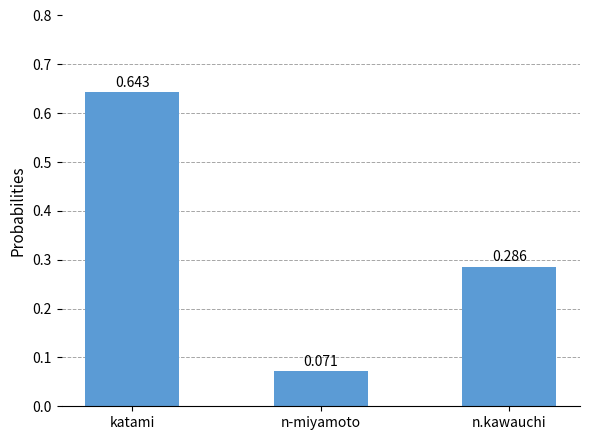

How many data points does each series have?

3